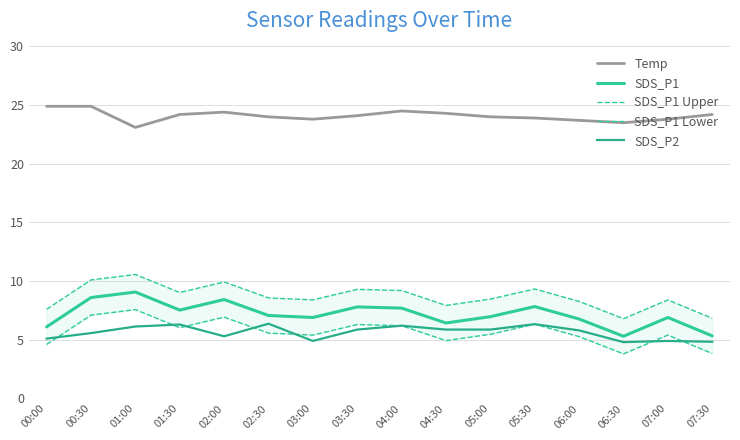

Reading left to right, list all the values displayed in this chart.

Temp: 24.9	24.9	23.1	24.2	24.4	24.0	23.8	24.1	24.5	24.3	24.0	23.9	23.7	23.5	23.8	24.2
SDS_P1: 6.1	8.6	9.1	7.5	8.4	7.1	6.9	7.8	7.7	6.4	7.0	7.8	6.8	5.3	6.9	5.3
SDS_P1 Upper: 7.6	10.1	10.6	9.0	9.9	8.6	8.4	9.3	9.2	7.9	8.5	9.3	8.3	6.8	8.4	6.8
SDS_P1 Lower: 4.6	7.1	7.6	6.0	6.9	5.6	5.4	6.3	6.2	4.9	5.5	6.3	5.3	3.8	5.4	3.8
SDS_P2: 5.1	5.6	6.1	6.3	5.3	6.4	4.9	5.9	6.2	5.9	5.9	6.3	5.8	4.8	4.9	4.8